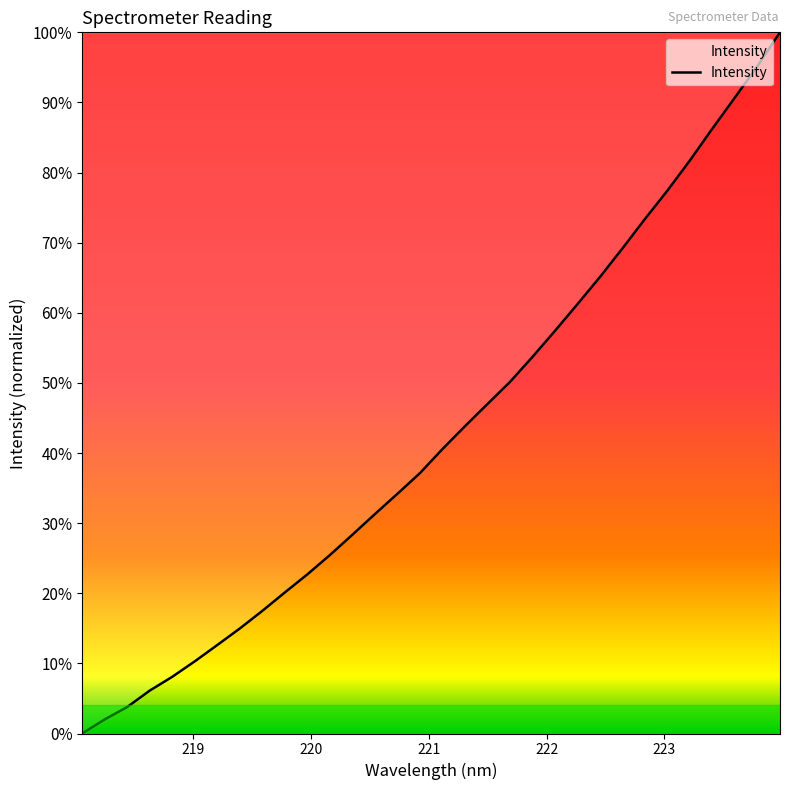

True or false: there are more than 0 points higher than both neighbors.

False